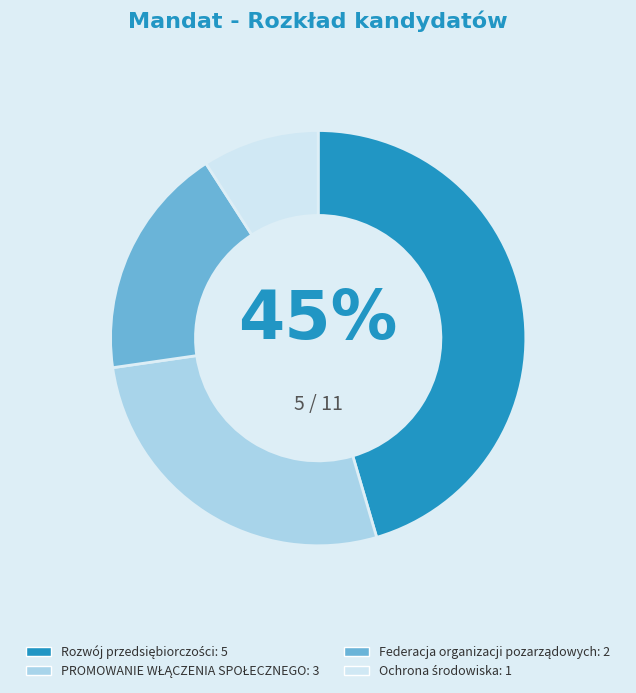

To the nearest percent, what is the difference between the largest and smallest slice percentages?

36%